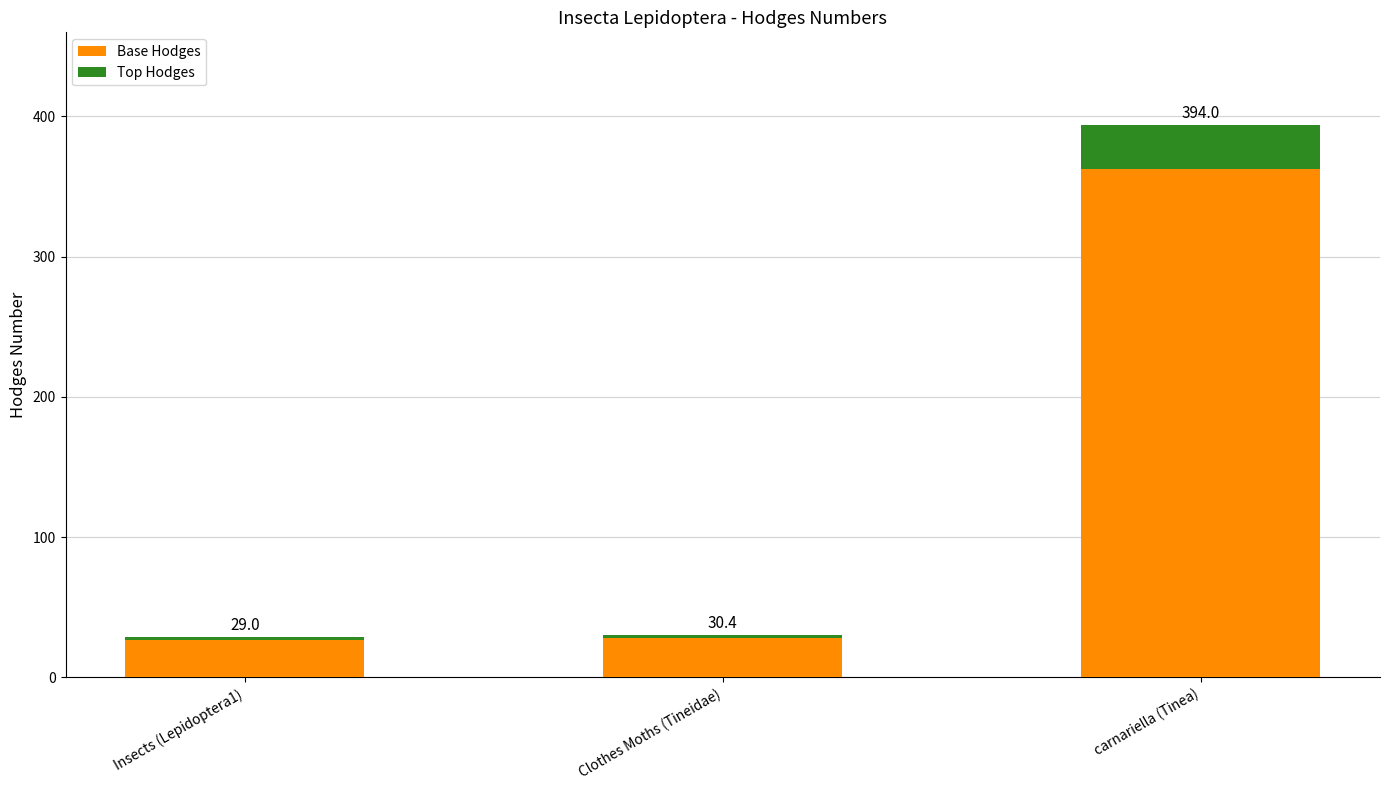

What is the total value across all series at Clothes Moths (Tineidae)?

30.4